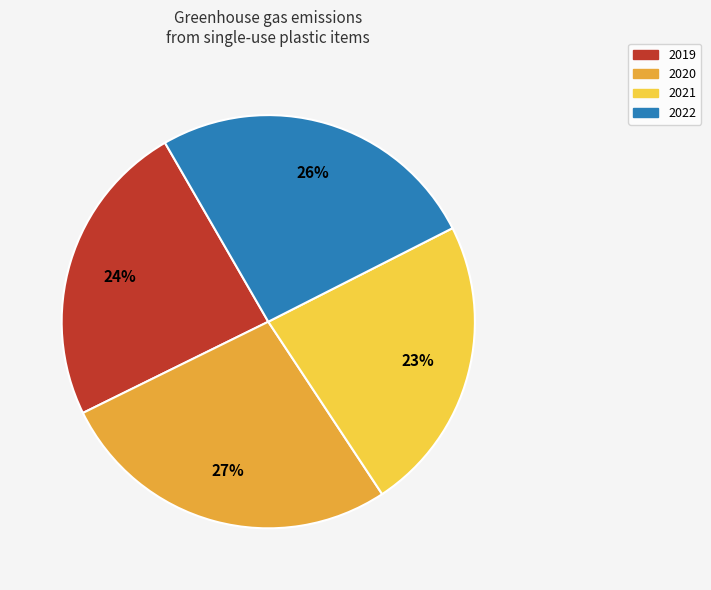

What is the ratio of the value at 2020 to the value at 2022?

1.0